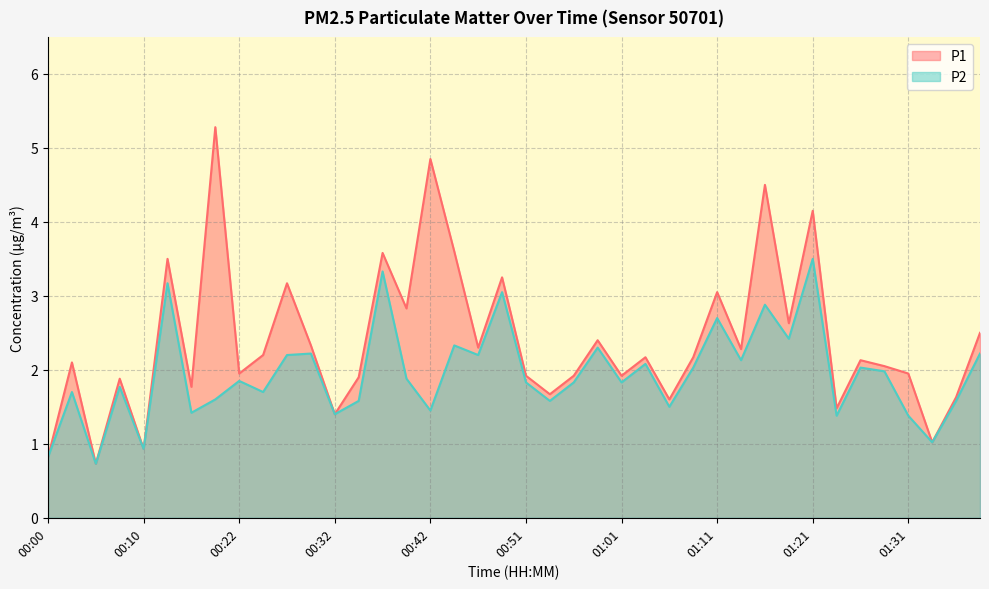

Is it true that P1 equals 3.5 at 00:59?

False